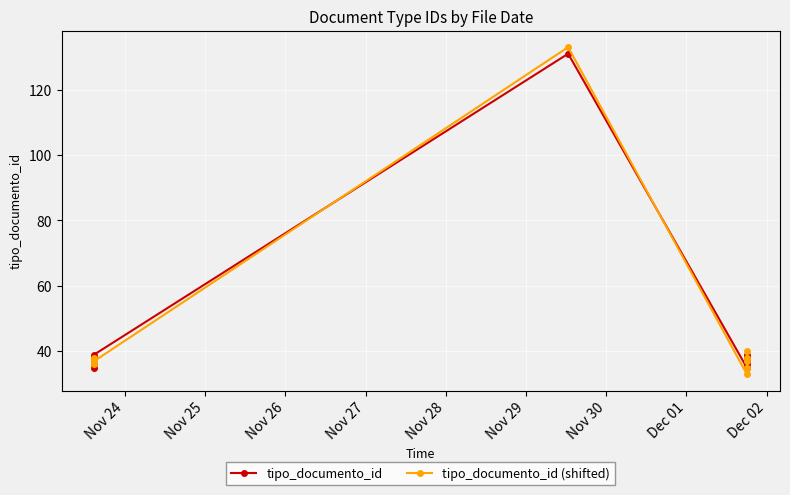

How many interior local valleys does the tipo_documento_id series have?

2